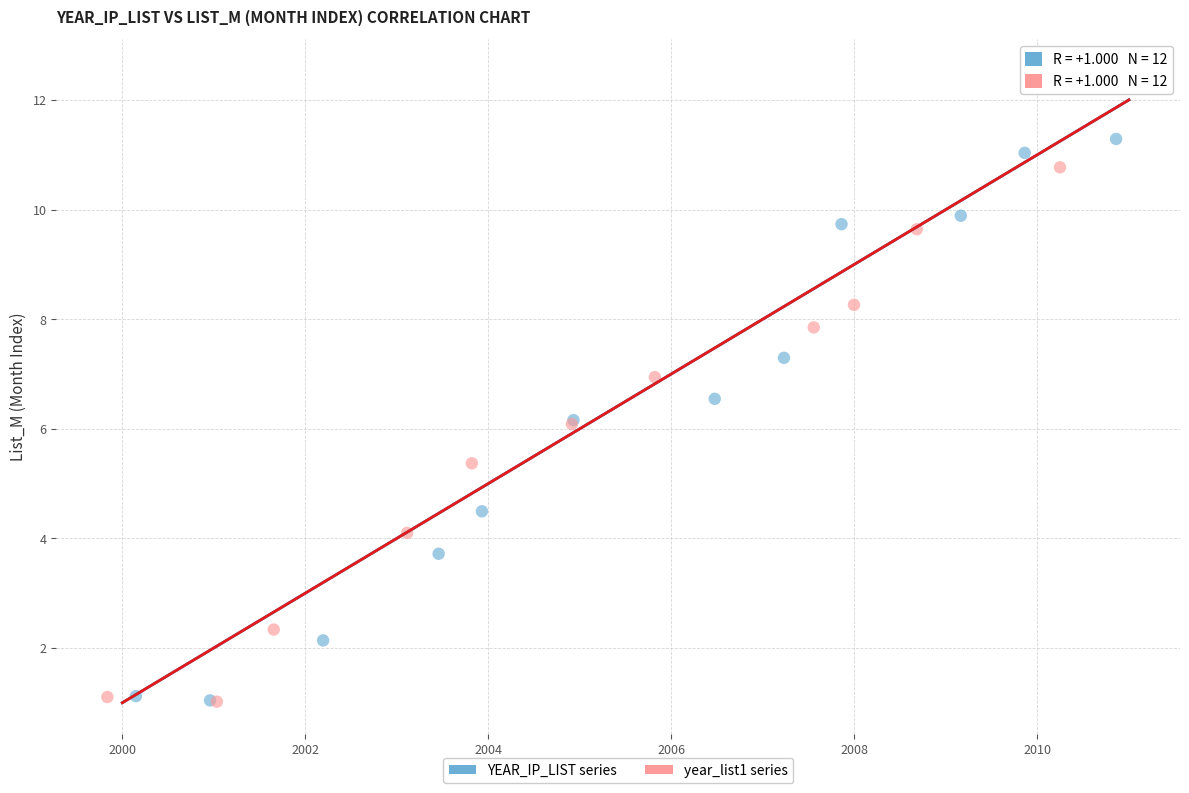

Which series has the widest spread of Y values?

year_list1 series